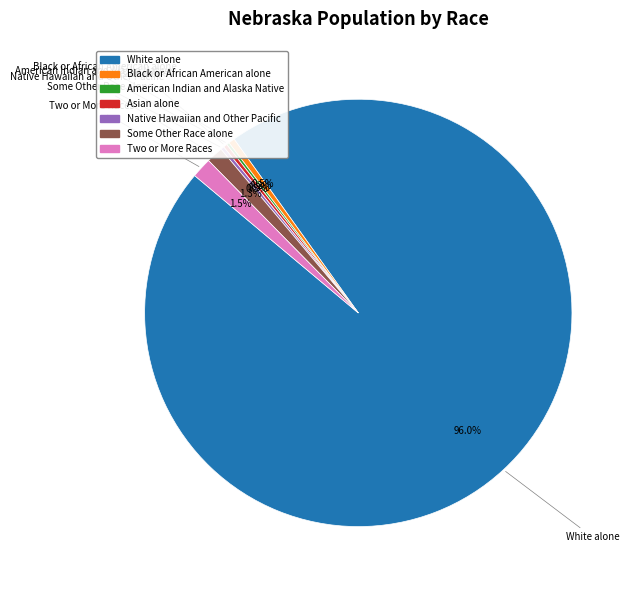

To the nearest percent, what is the average slice percentage?

14%